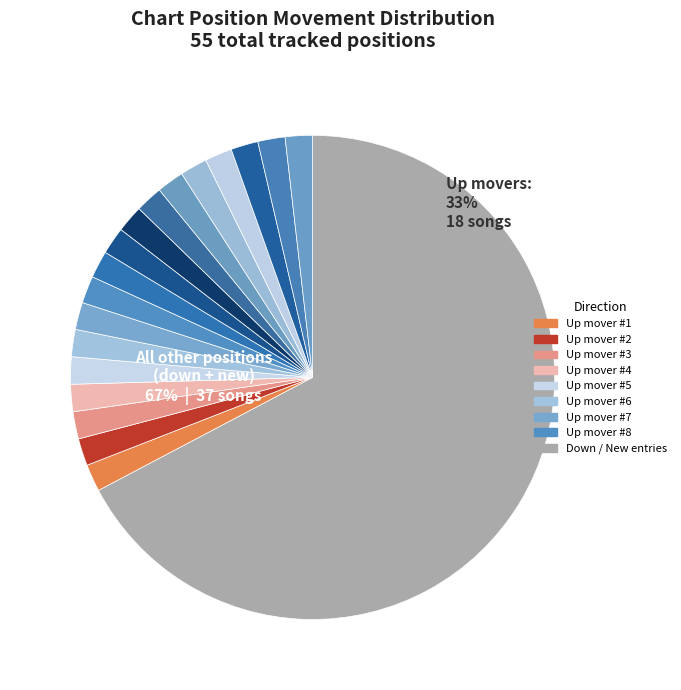

To the nearest percent, what portion does new (-) represent?

31%